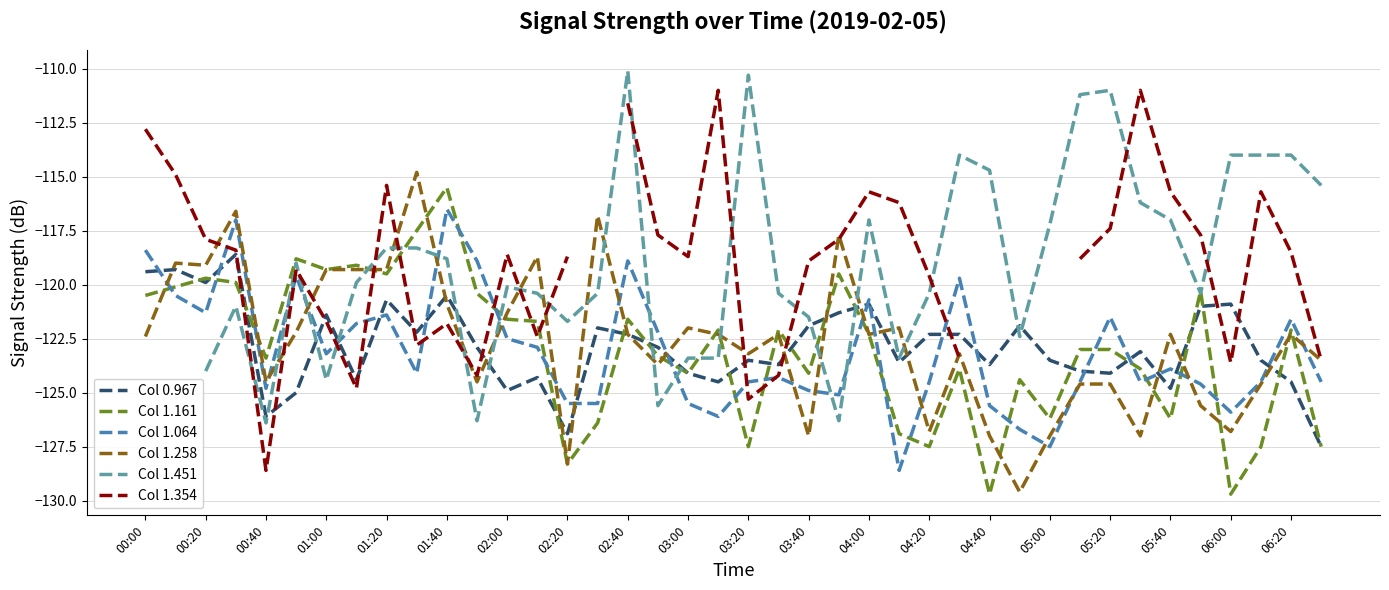

True or false: Col 1.258 has more than 0 interior local peaks.

True